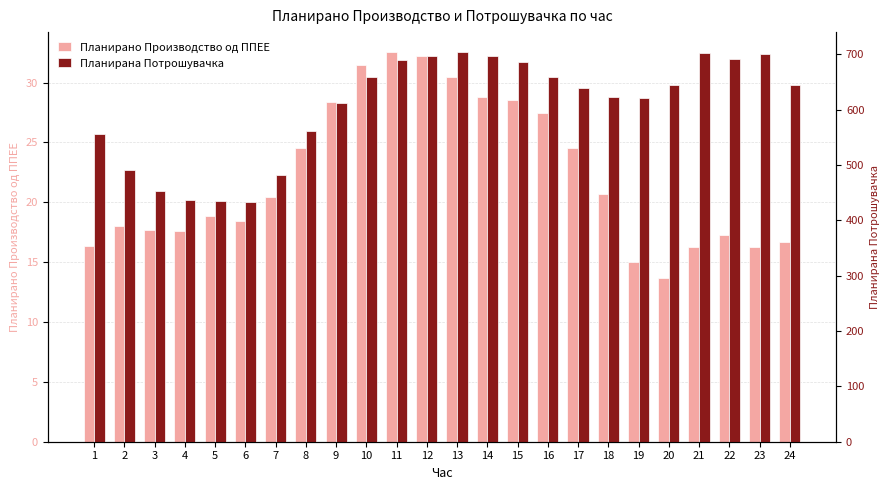

Which series has the largest total across all categories?

Планирана Потрошувачка